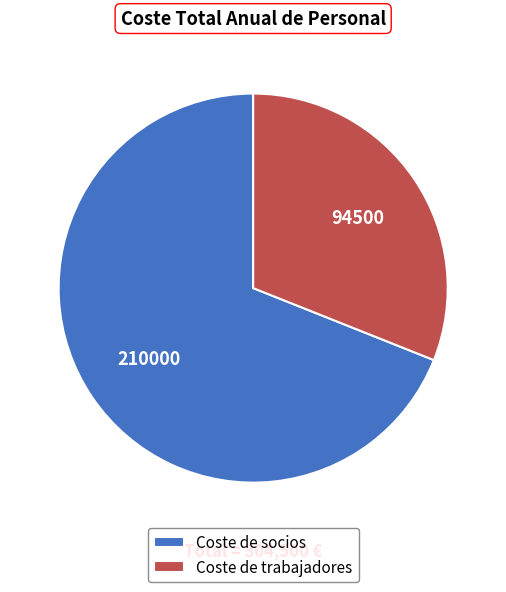

Which has a higher value, Coste de socios or Coste de trabajadores?

Coste de socios